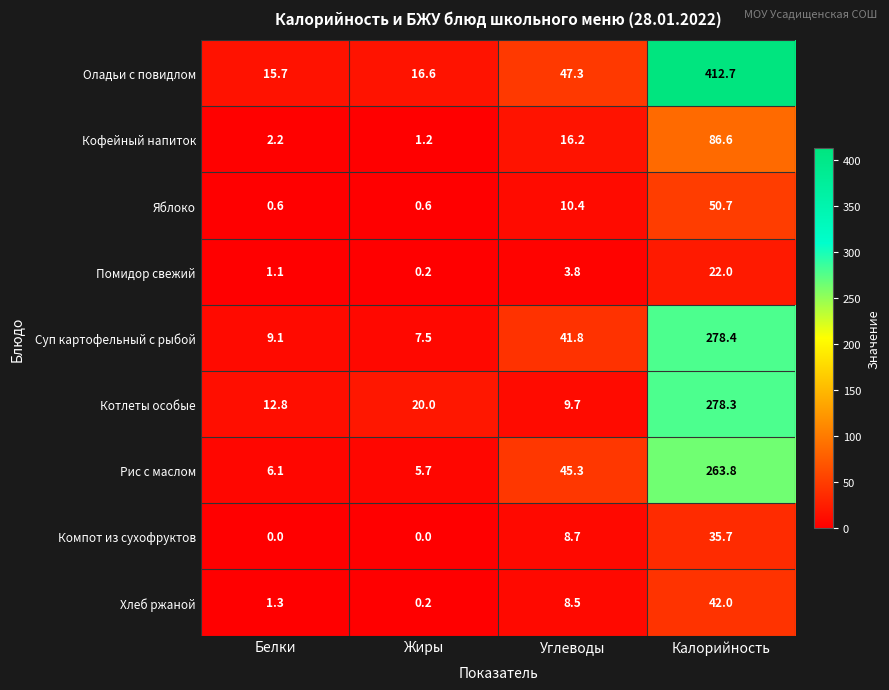

At which label is Оладьи с повидлом closest to 214?

Углеводы